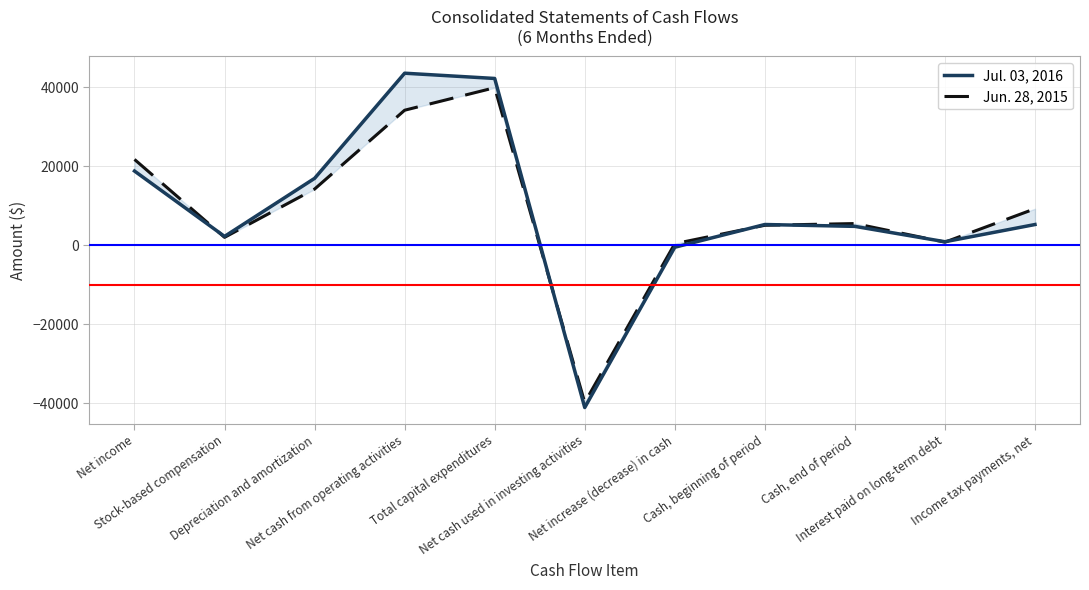

What is the difference between the highest and lowest values at Income tax payments, net?

3995